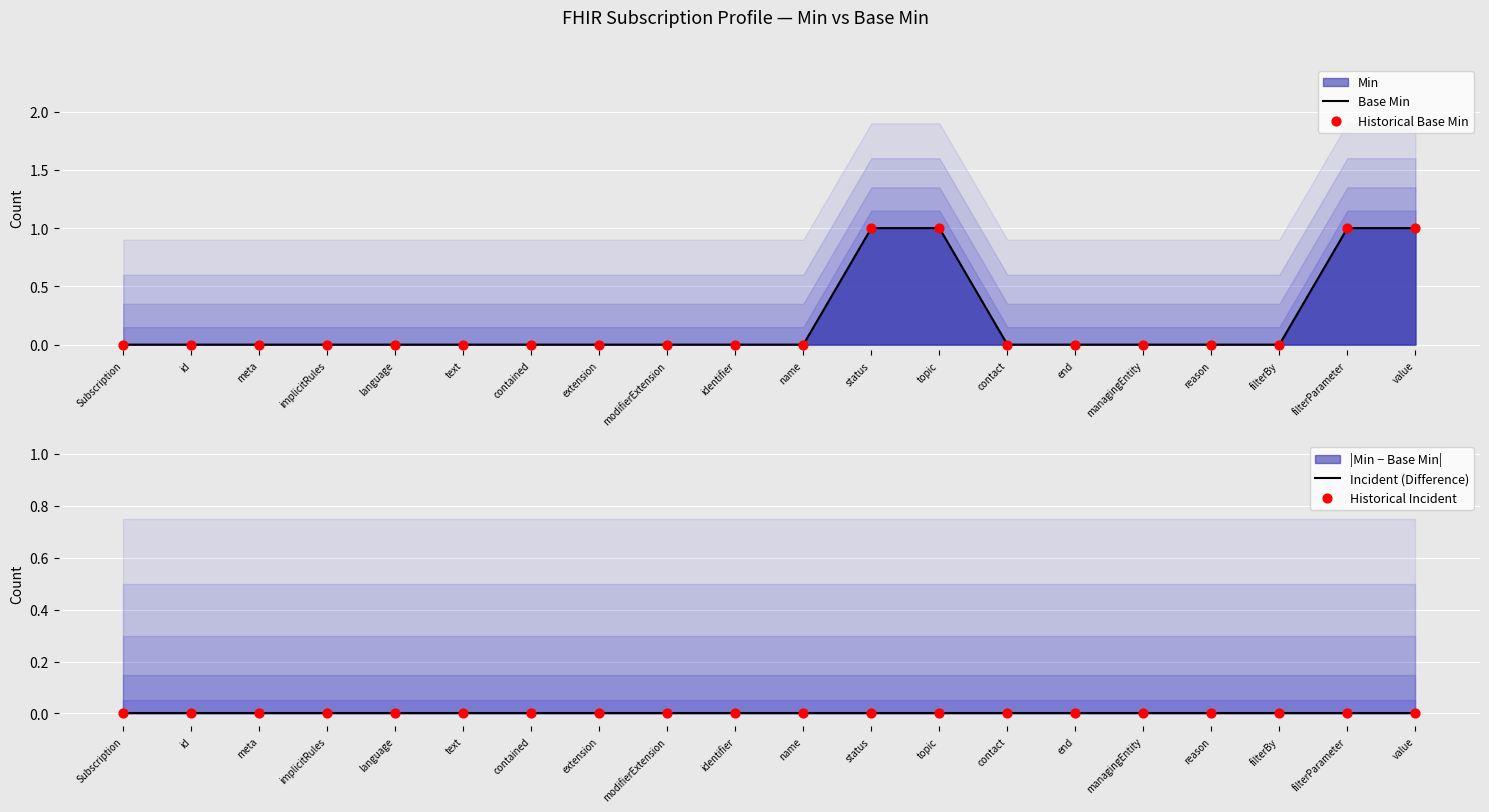

Which series contains the lowest Y value?

Base Min